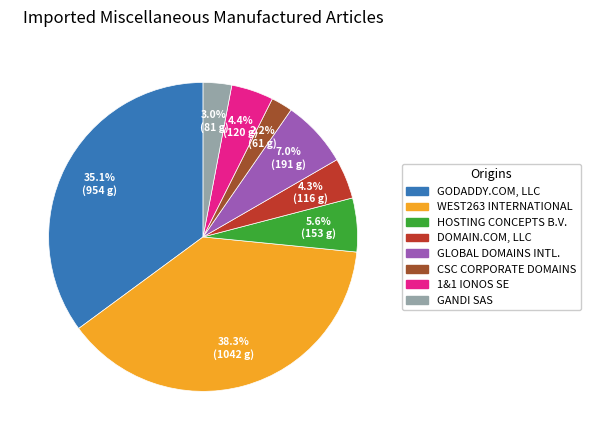

To the nearest percent, what is the difference between the largest and smallest slice percentages?

36%